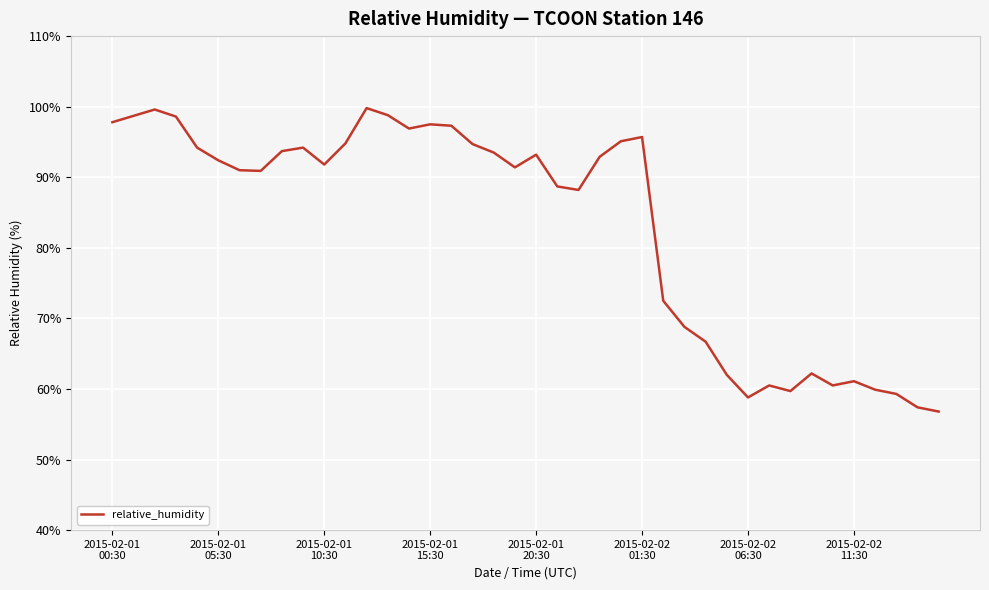

What is the minimum value shown in the chart?

56.8